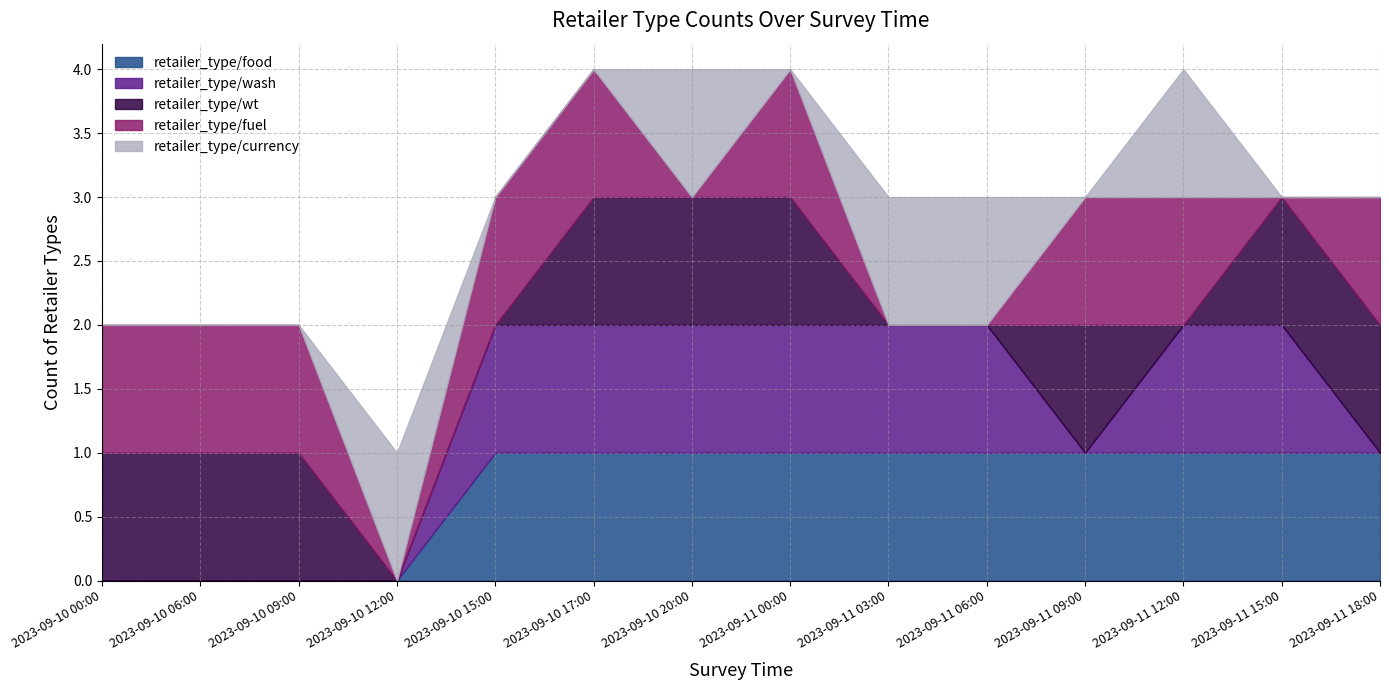

Where do retailer_type/food and retailer_type/currency first cross each other?

2023-09-10 12:00 and 2023-09-10 15:00